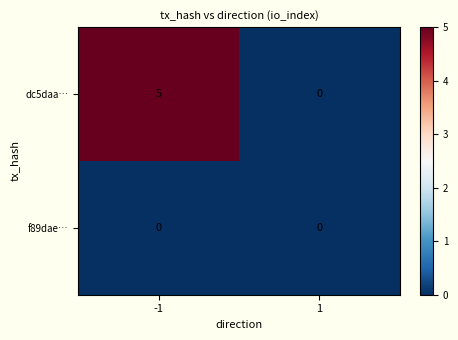

Rank the series by their maximum value, from highest to lowest.

dc5daa…, f89dae…